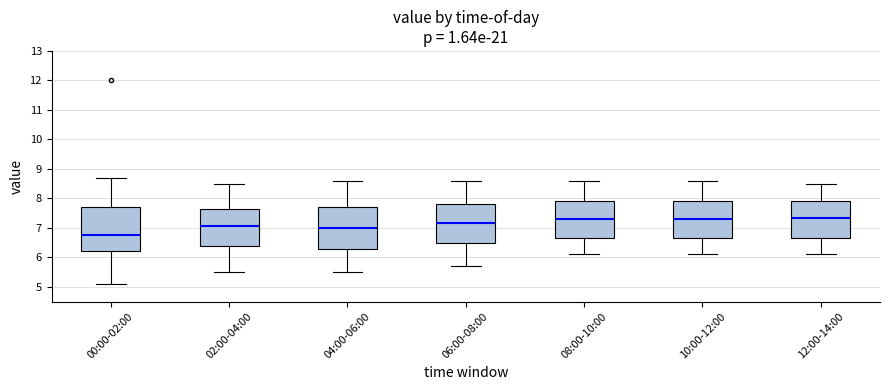

Where does the upper whisker of the box for 04:00-06:00 end on the y-axis? The values are not printed on the chart, so give them approximately, as read against the axis.

8.6